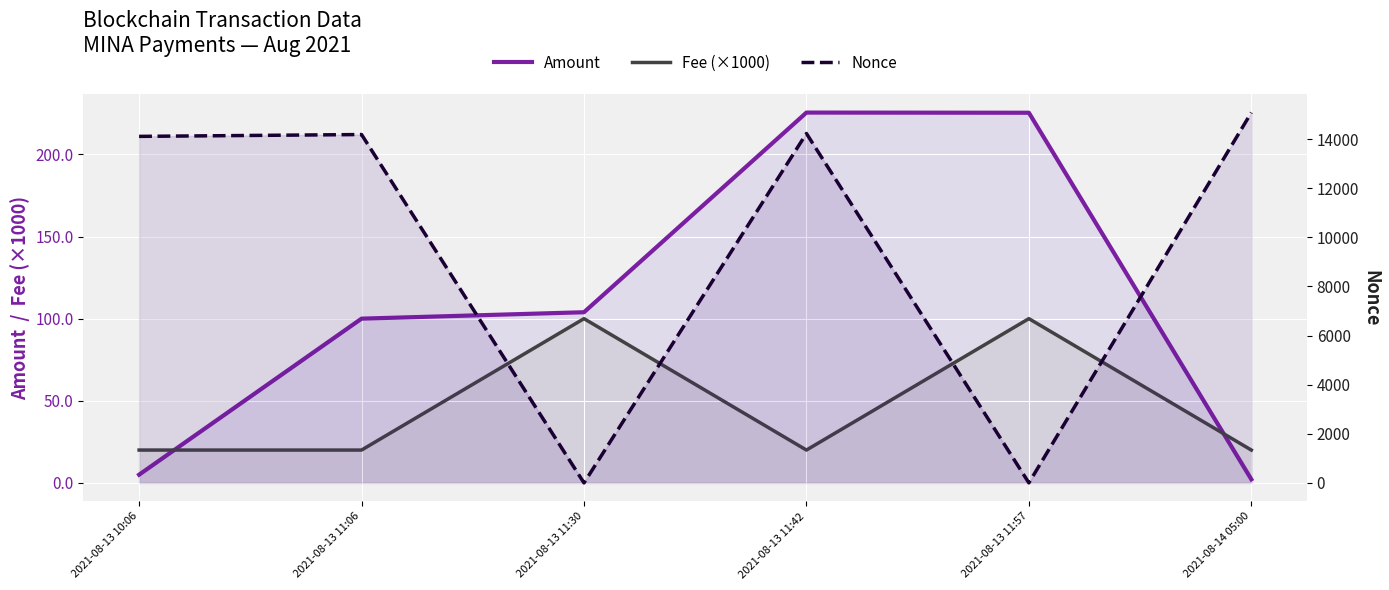

What is the difference between the highest and lowest values at 2021-08-13 11:30?

103.9